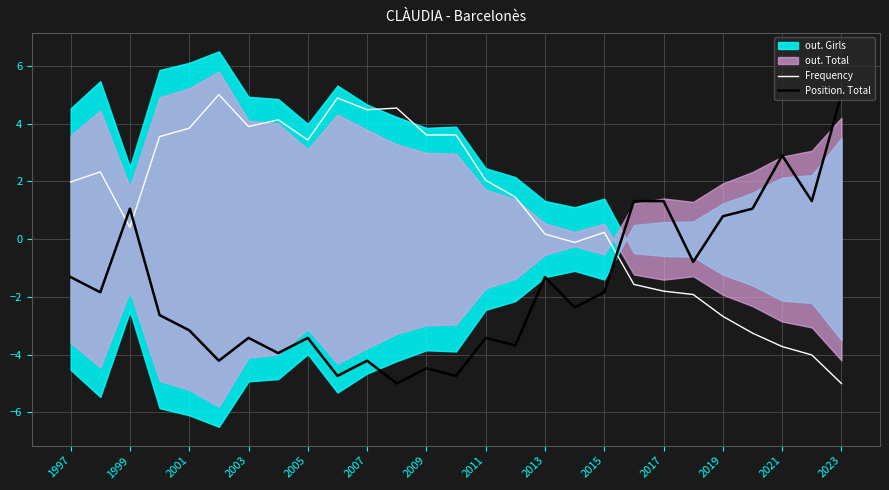

Reading right to left, what are all the values shown in this chart?

Frequency: -5.0	-4.0	-3.7	-3.3	-2.7	-1.9	-1.8	-1.6	0.2	-0.1	0.2	1.5	2.0	3.6	3.6	4.5	4.5	4.9	3.4	4.1	3.9	5.0	3.8	3.5	0.4	2.3	2.0
Position. Total: 5.0	1.3	2.9	1.1	0.8	-0.8	1.3	1.3	-1.8	-2.4	-1.3	-3.7	-3.4	-4.7	-4.5	-5.0	-4.2	-4.7	-3.4	-3.9	-3.4	-4.2	-3.2	-2.6	1.1	-1.8	-1.3